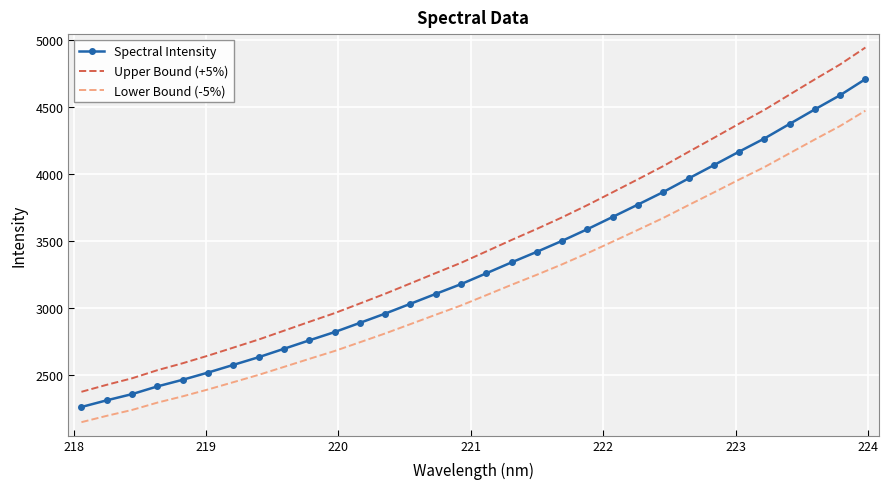

What is the smallest value displayed?

2149.4